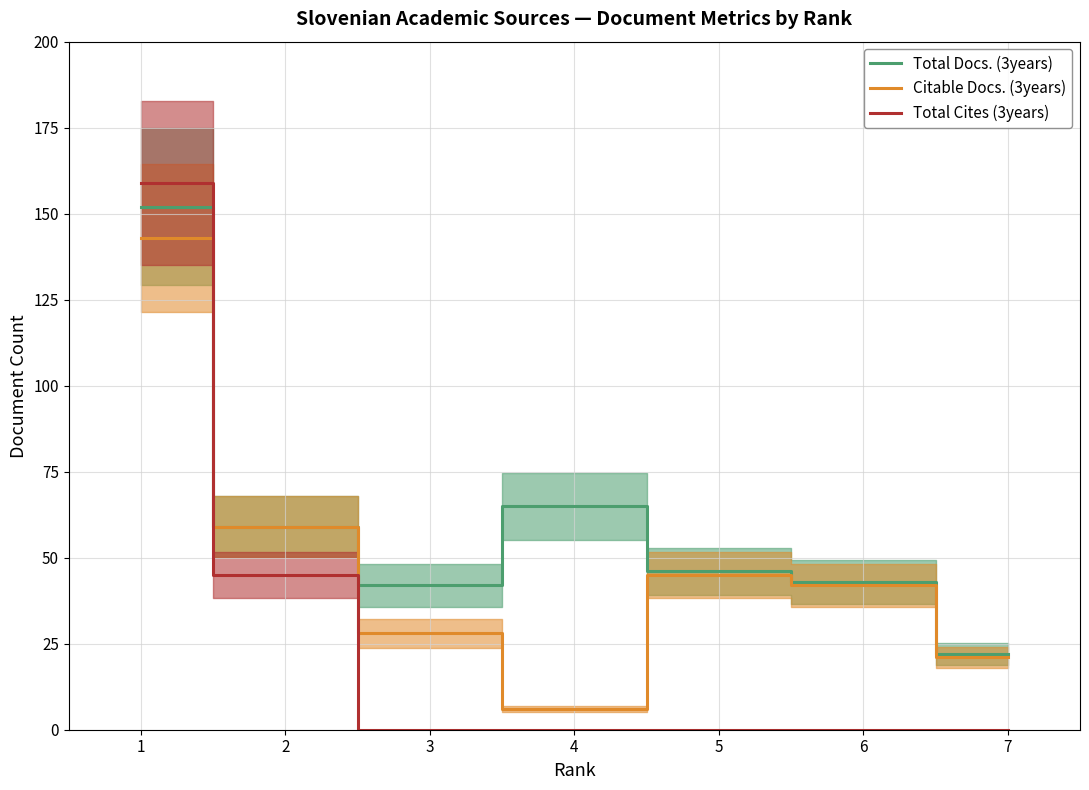

How many intersections are there between Citable Docs. (3years) and Total Cites (3years)?

1